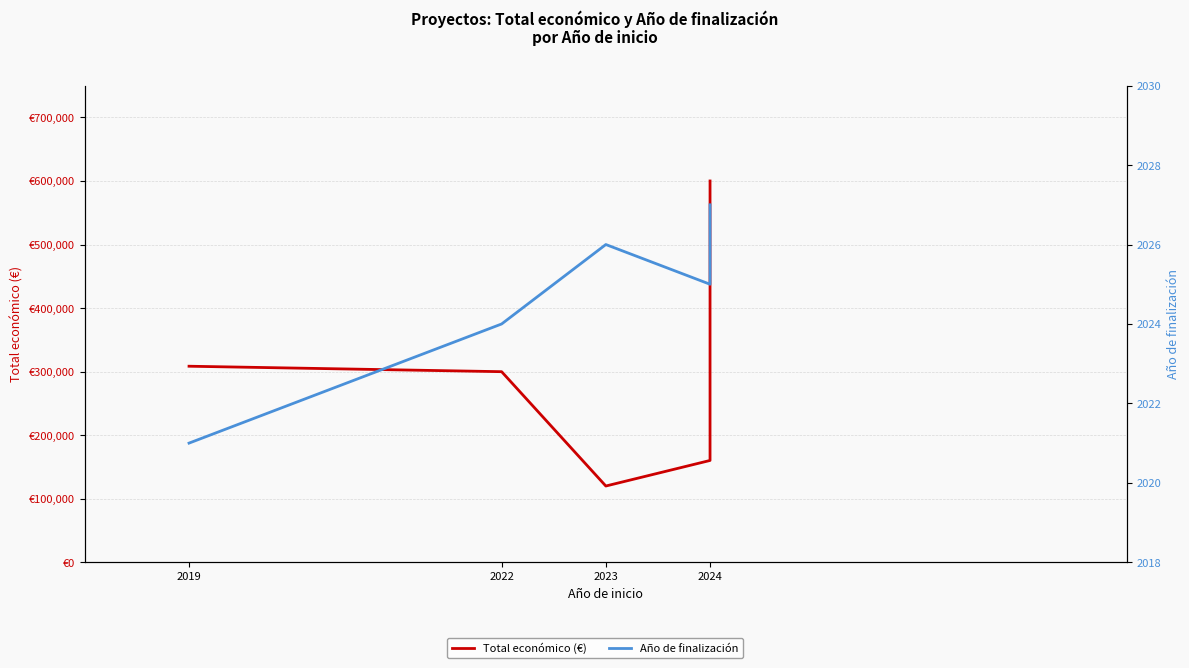

How many values in the Total económico (€) series are below 593715?

5